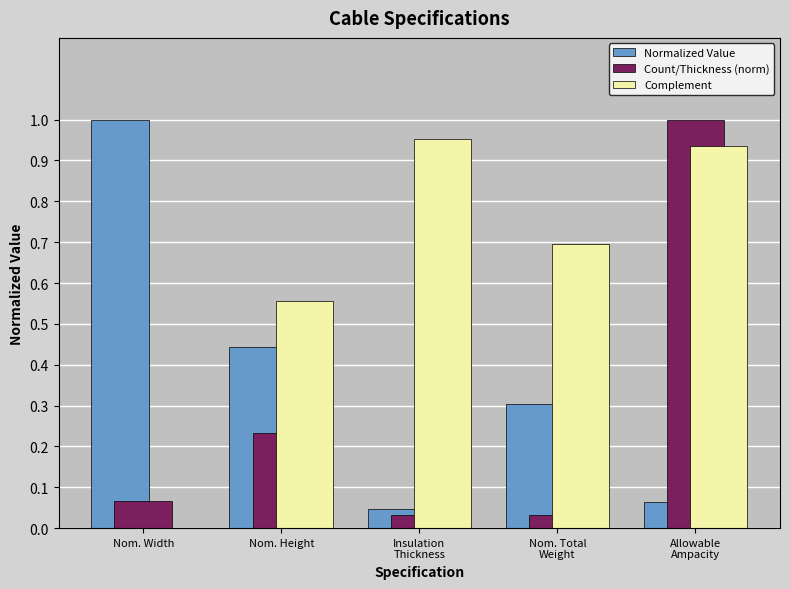

True or false: Normalized Value has a value of 0.6 at Nom. Height.

False